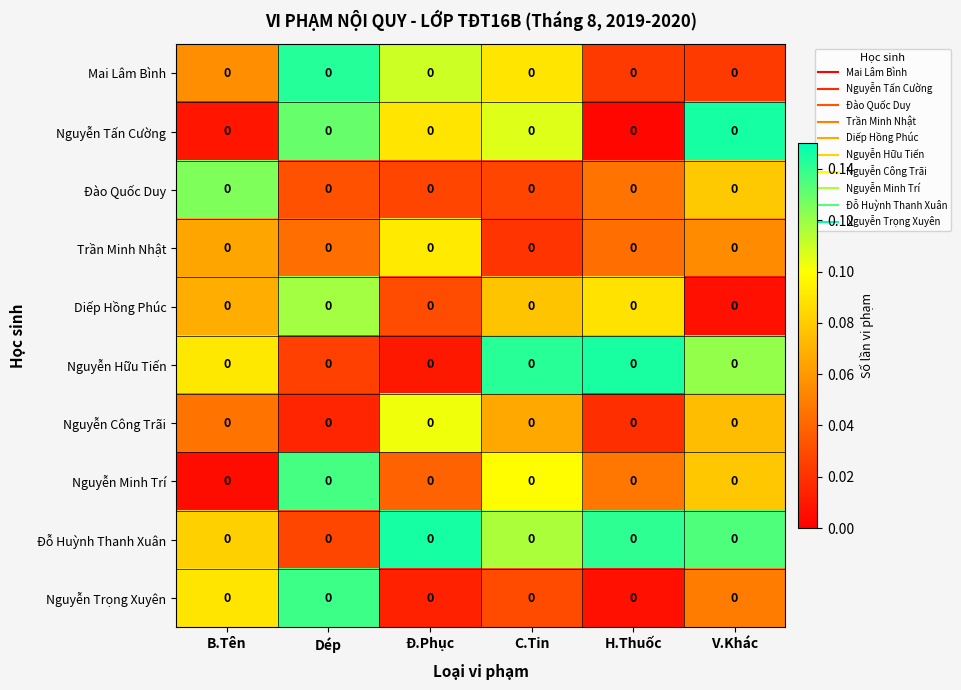

Between Dép and C.Tin, which is larger?

Dép